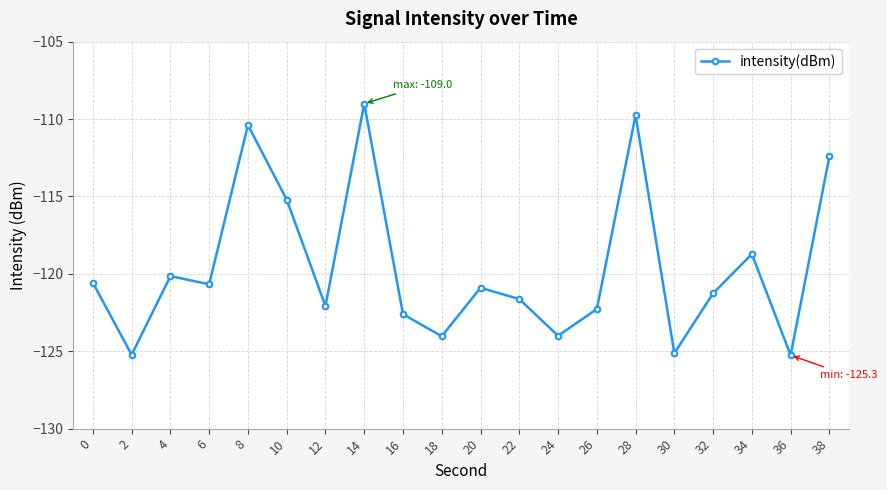

What is the value of the 8th point from the left?

-109.0